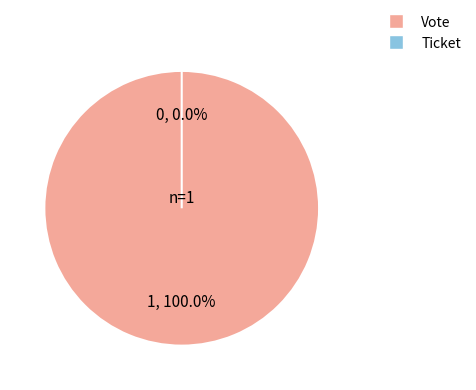

What is the majority slice?

Vote